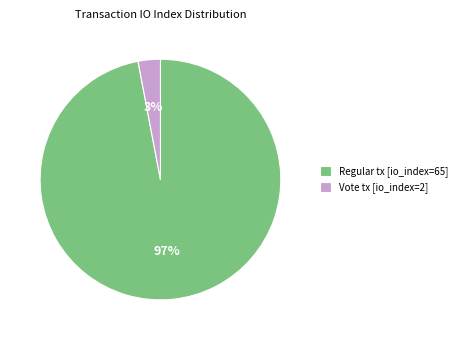

To the nearest percent, what percentage of the pie is Regular tx [io_index=65]?

97%